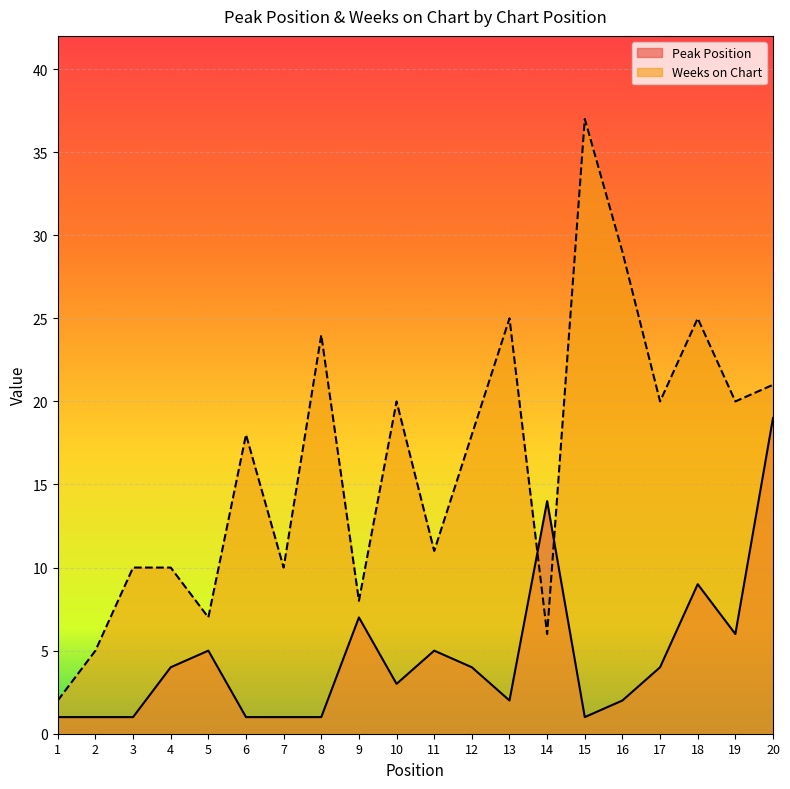

Which series changed the most between 13 and 15?

Weeks on Chart